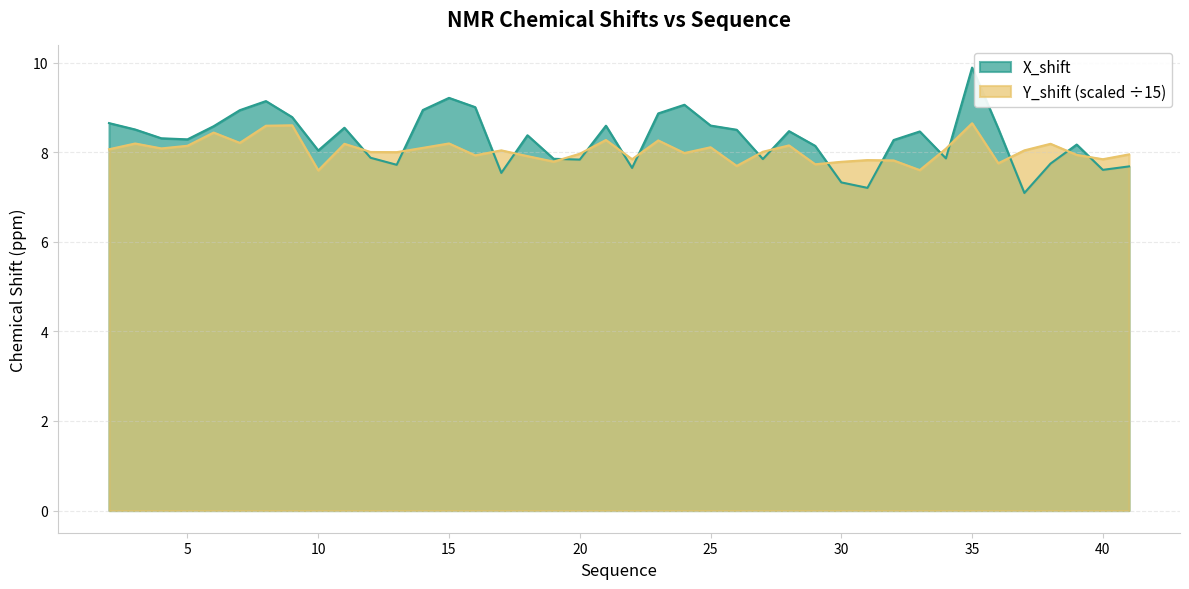

What are all the series names shown in the legend?

X_shift, Y_shift (scaled ÷15)